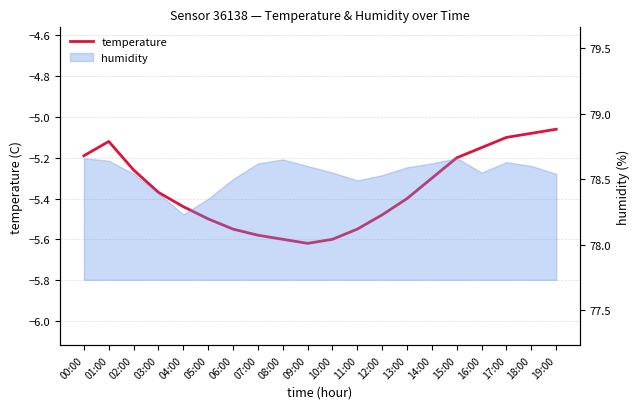

How many points are lower than both their immediate neighbors (excluding endpoints)?

1